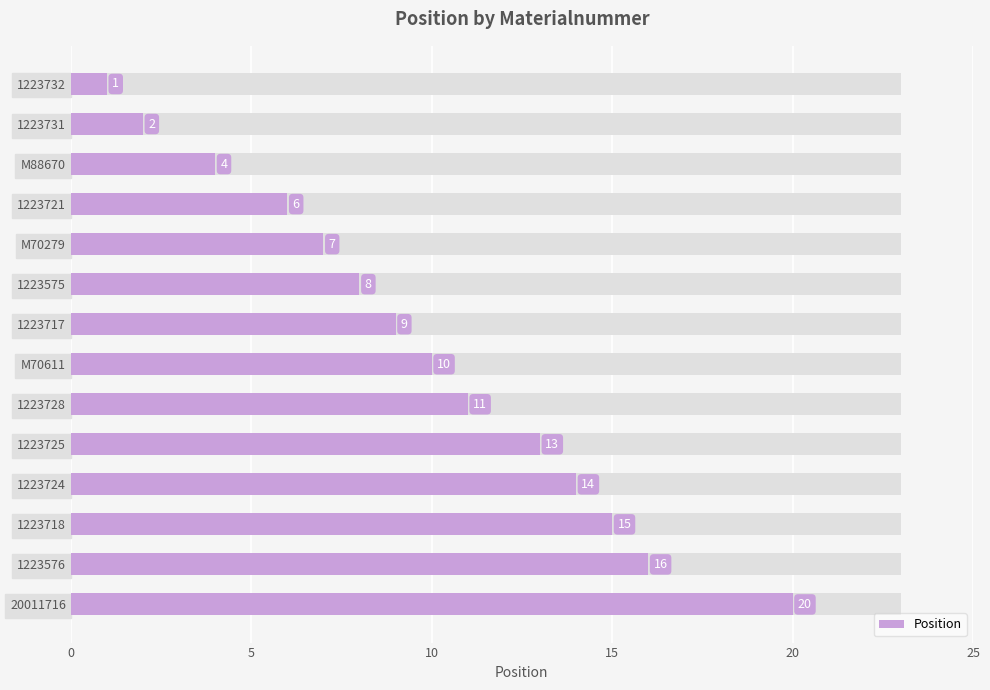

What is the average value?

10